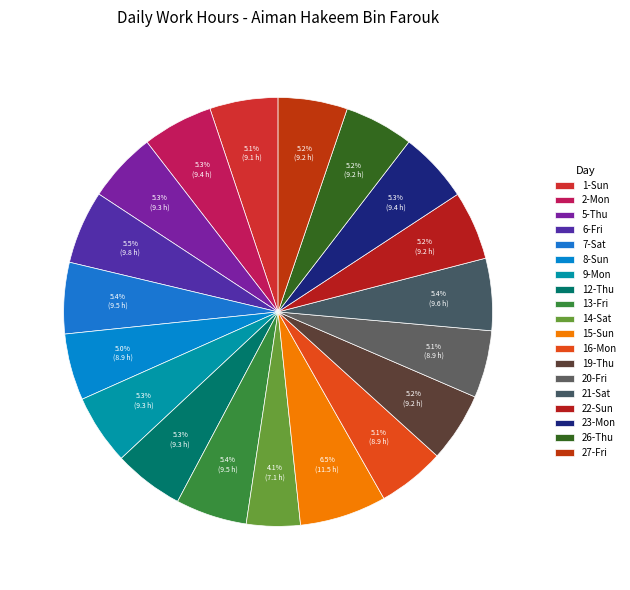

How many segments does this pie chart have?

19